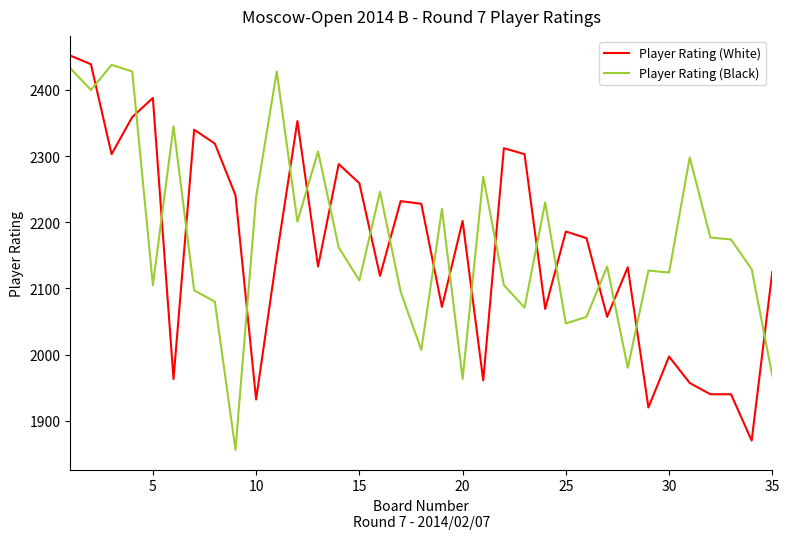

What is the highest value of the Player Rating (Black) series?

2438